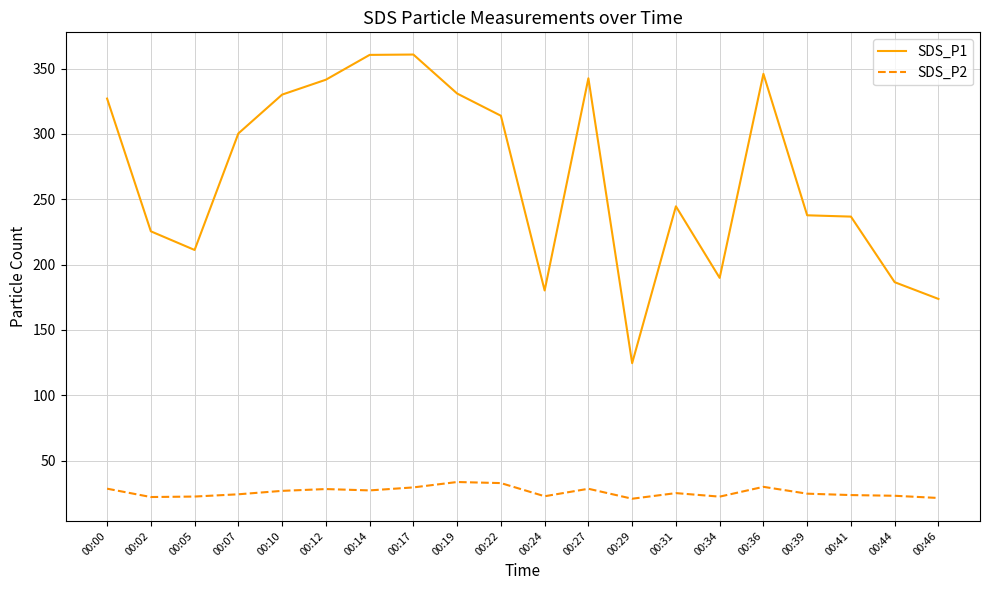

Rank the series at 00:00 from lowest to highest value.

SDS_P2, SDS_P1